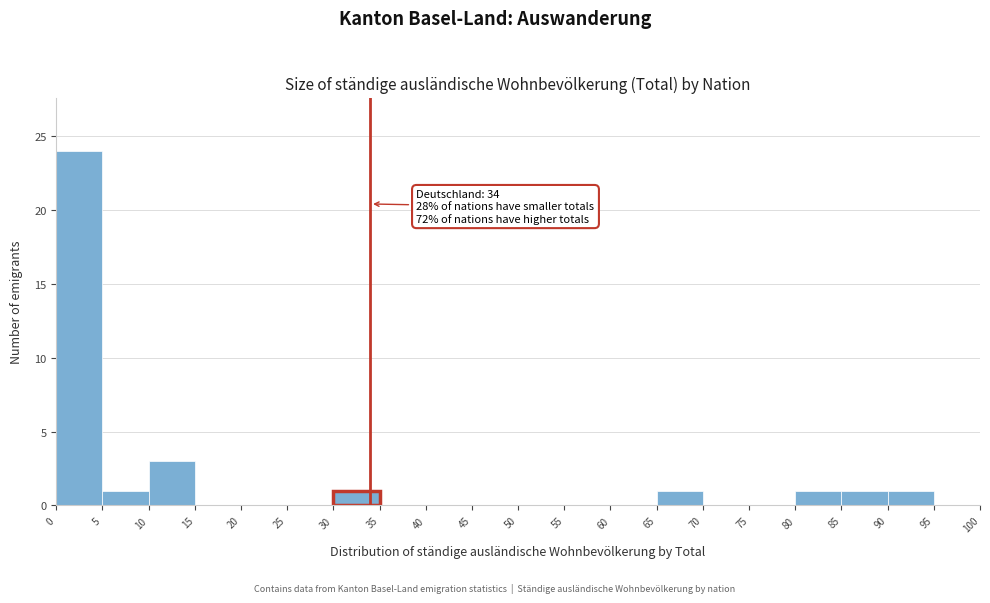

Over which range of the x-axis is the bar tallest?

0 to 5